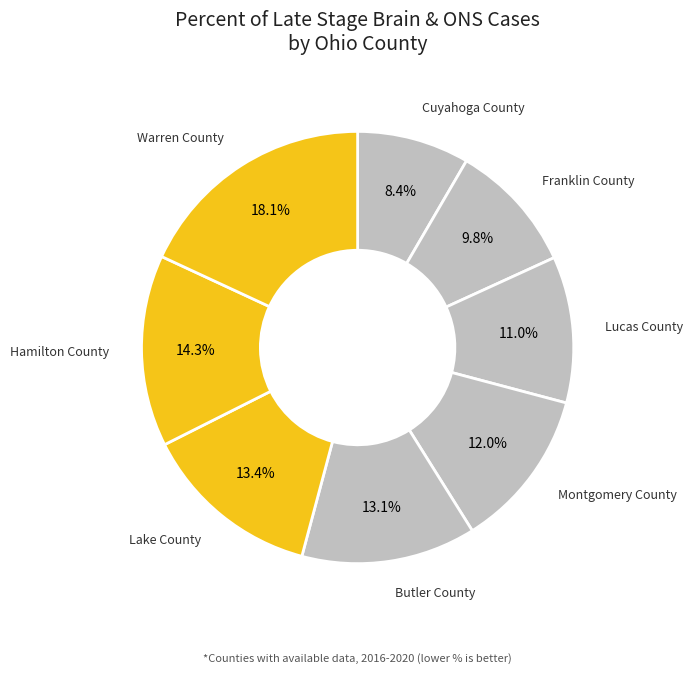

The Franklin County slice represents 10% of the pie. True or false?

True